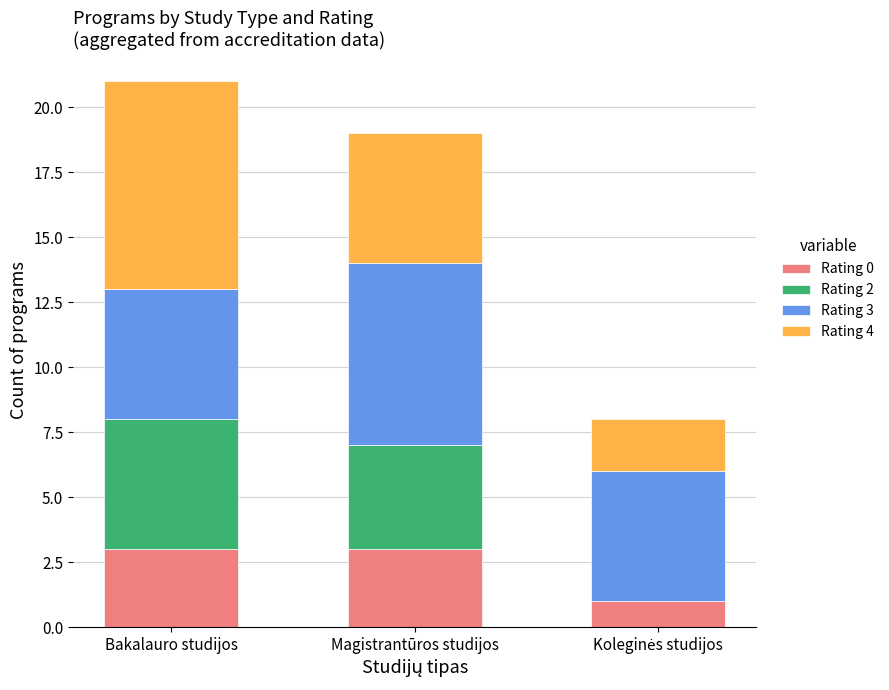

Is it true that Rating 0 equals 3 at Magistrantūros studijos?

True